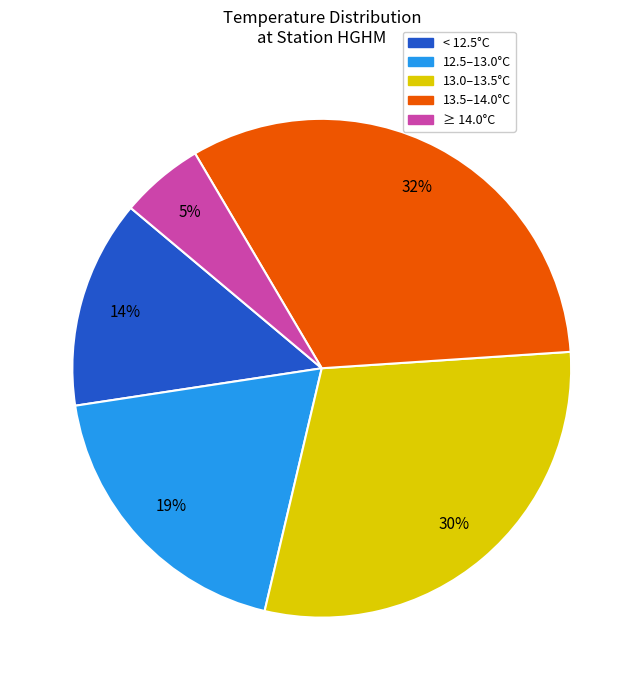

Is there a majority slice in this chart?

No